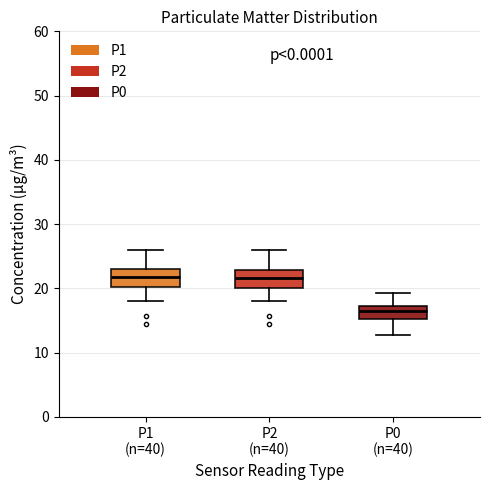

Reading left to right, read every box against the y-axis: the position of its median line, the range the box covers, and the ends of its whiskers. The values are not printed on the chart, so give them approximately, as read against the axis.

P1 (n=40): median 22, box 20 to 23, whiskers 18 to 26
P2 (n=40): median 22, box 20 to 23, whiskers 18 to 26
P0 (n=40): median 17 (inside the box), box 15 to 17, whiskers 13 to 19